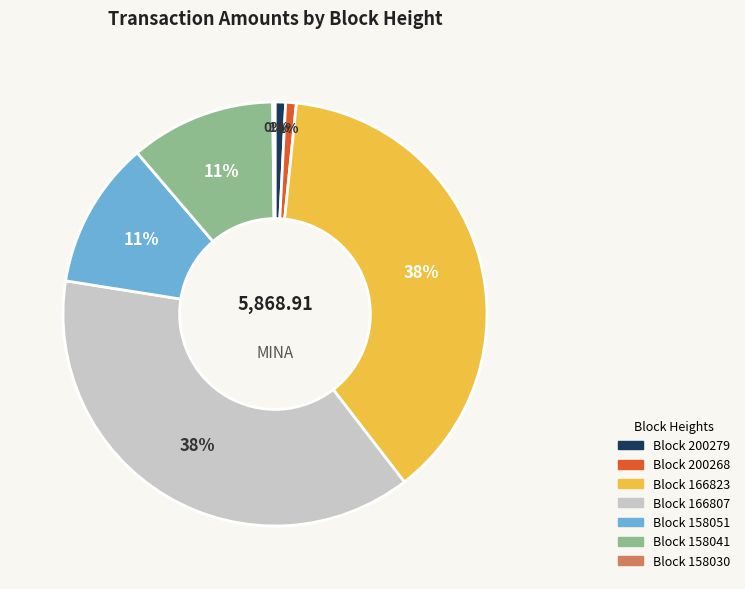

To the nearest percent, what is the average slice percentage?

14%